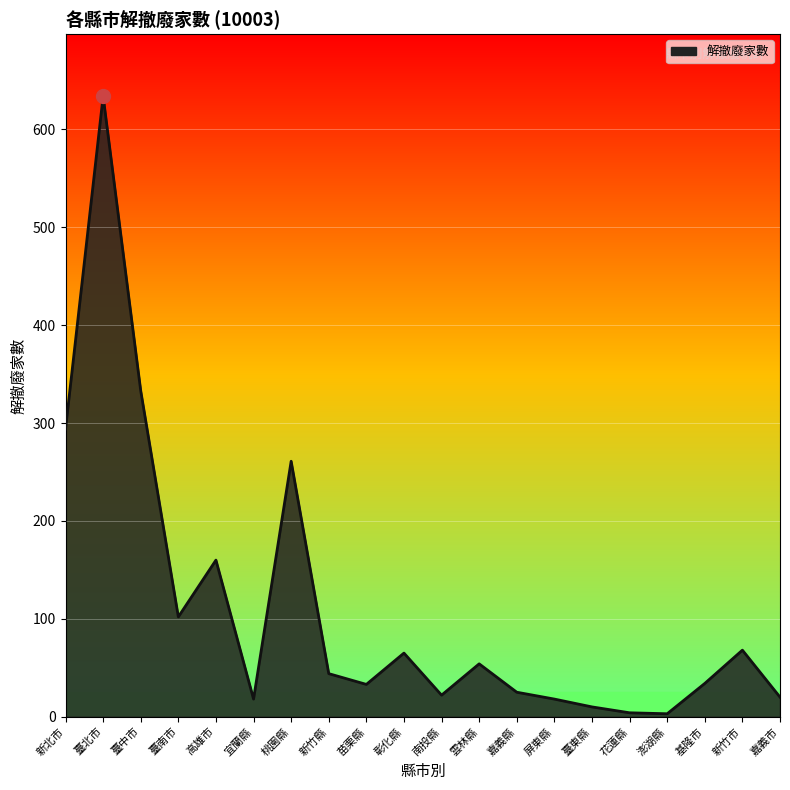

What is the change in value from 雲林縣 to 嘉義縣?

-29